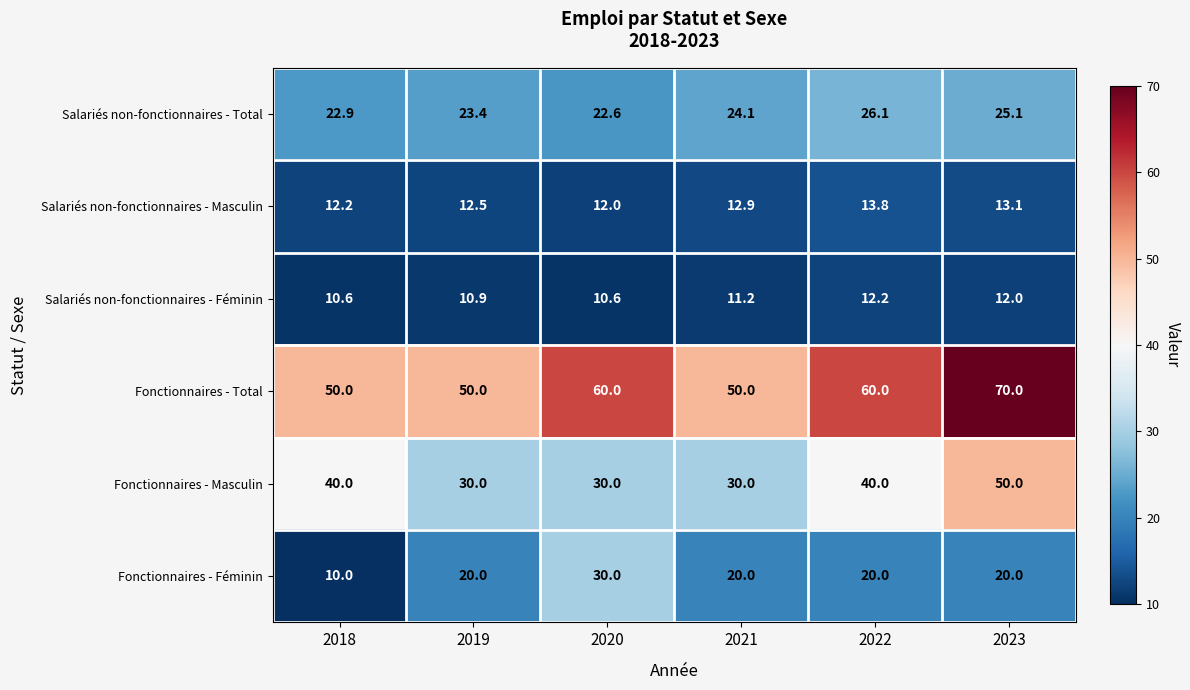

What is the maximum value shown in the chart?

70.0